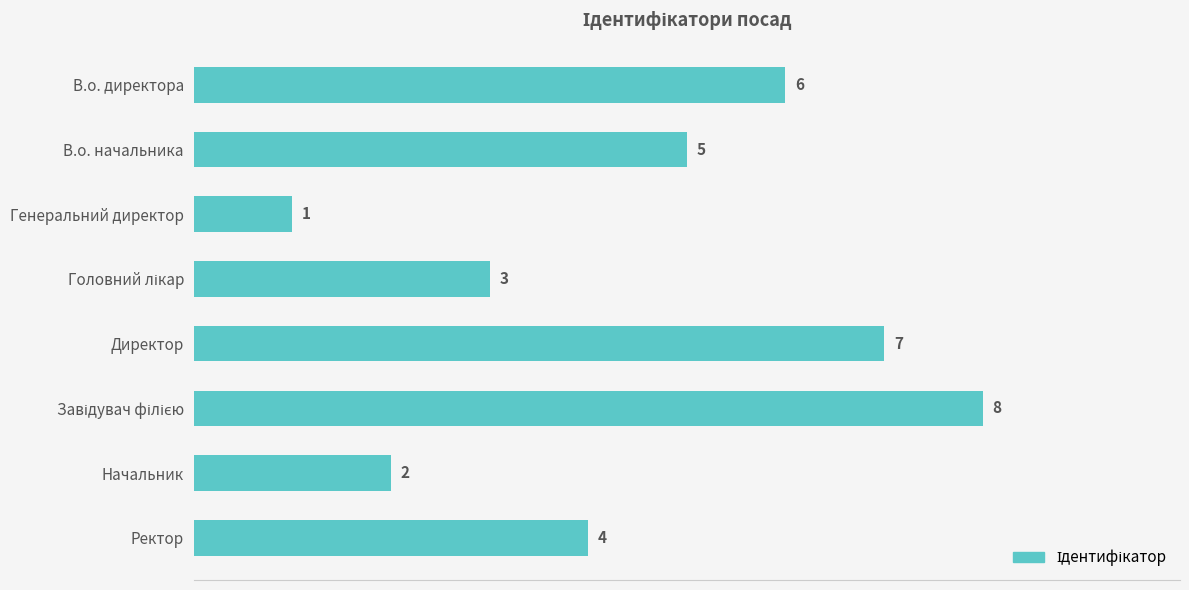

Which category has the lowest value across all series?

Генеральний директор